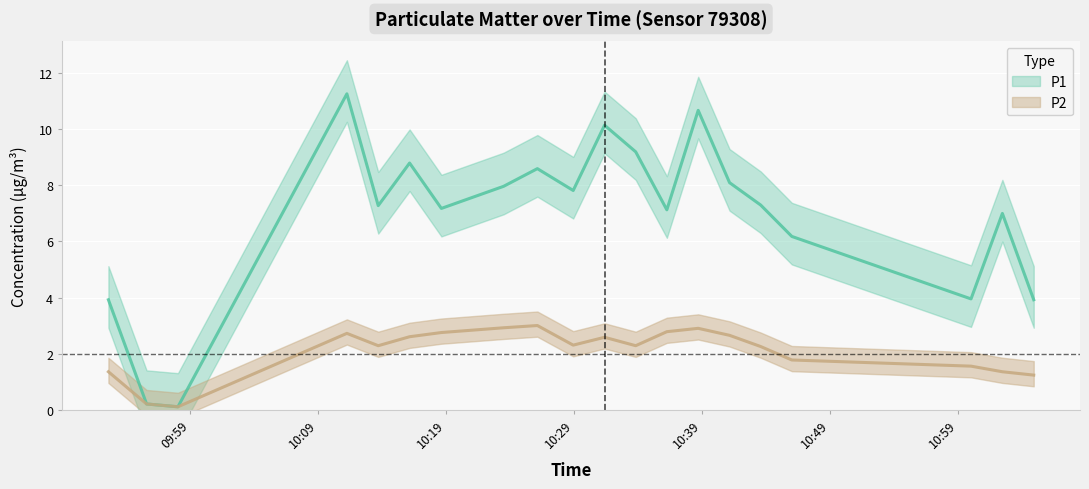

Reading left to right, list all the values displayed in this chart.

P1: 09:52=3.9	09:55=0.2	09:58=0.1	10:11=11.3	10:13=7.3	10:16=8.8	10:18=7.2	10:23=8.0	10:26=8.6	10:28=7.8	10:31=10.2	10:33=9.2	10:36=7.1	10:38=10.7	10:41=8.1	10:43=7.3	10:46=6.2	11:00=4.0	11:02=7.0	11:04=3.9
P2: 09:52=1.4	09:55=0.2	09:58=0.1	10:11=2.7	10:13=2.3	10:16=2.6	10:18=2.8	10:23=2.9	10:26=3.0	10:28=2.3	10:31=2.6	10:33=2.3	10:36=2.8	10:38=2.9	10:41=2.6	10:43=2.2	10:46=1.8	11:00=1.6	11:02=1.4	11:04=1.2